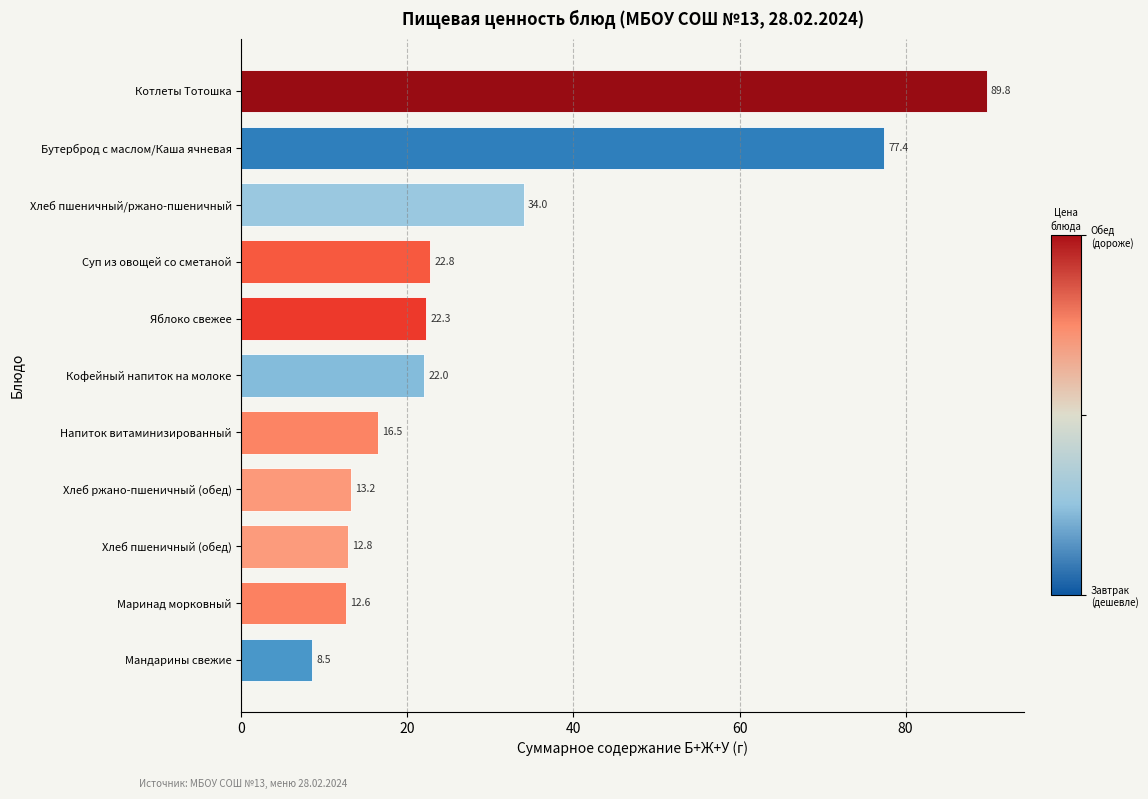

Are the bars horizontal?

Yes